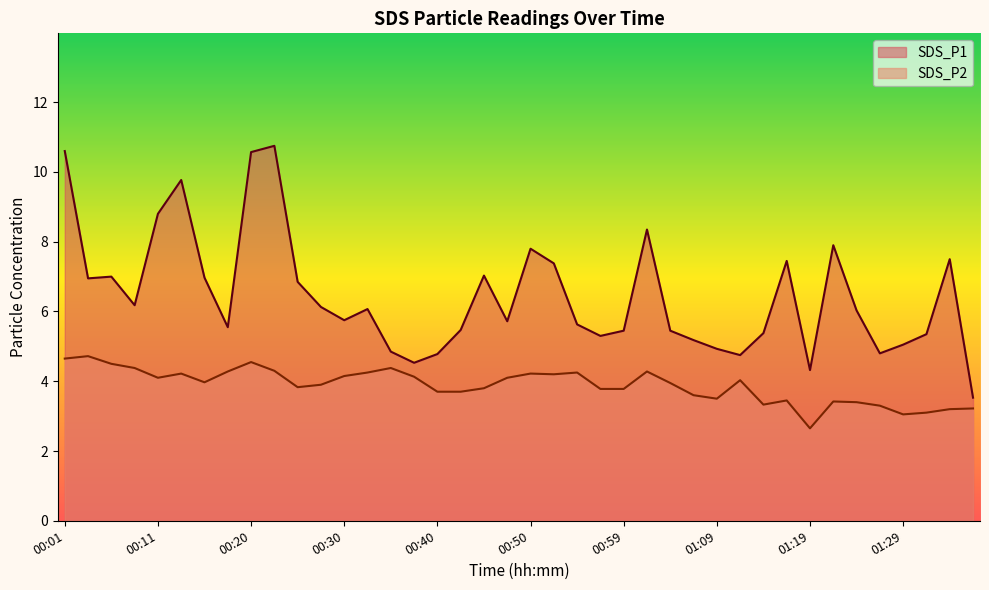

At which label does SDS_P1 reach its peak?

00:23